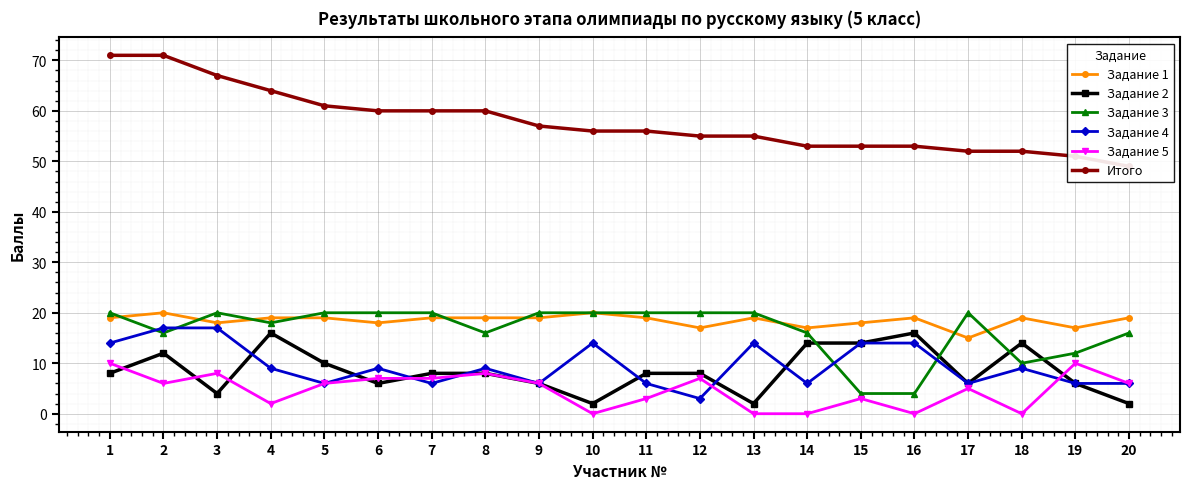

Where is the first local minimum for Задание 2?

3